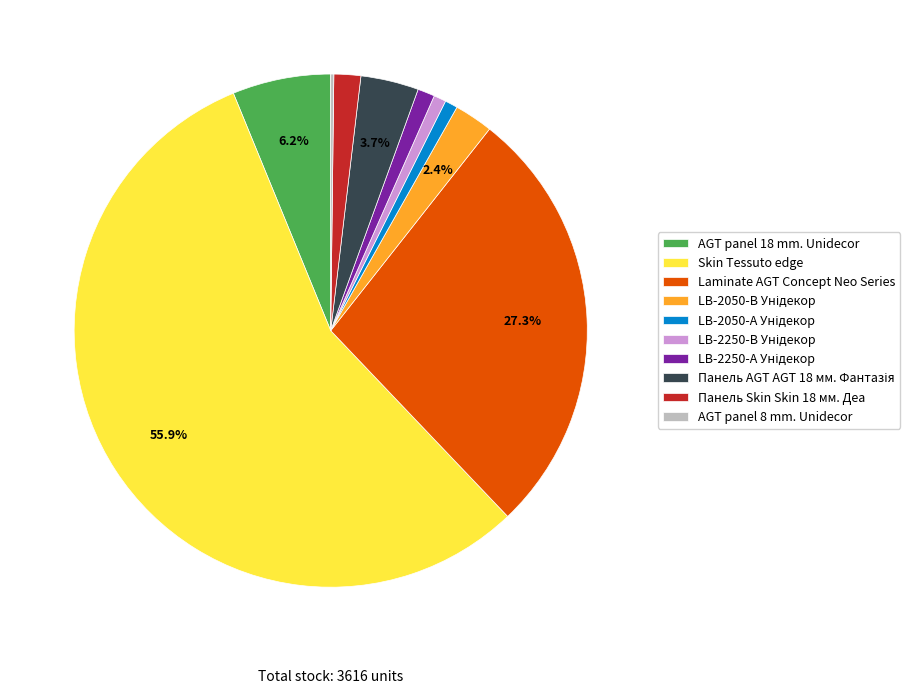

Does any single category account for the majority?

Yes